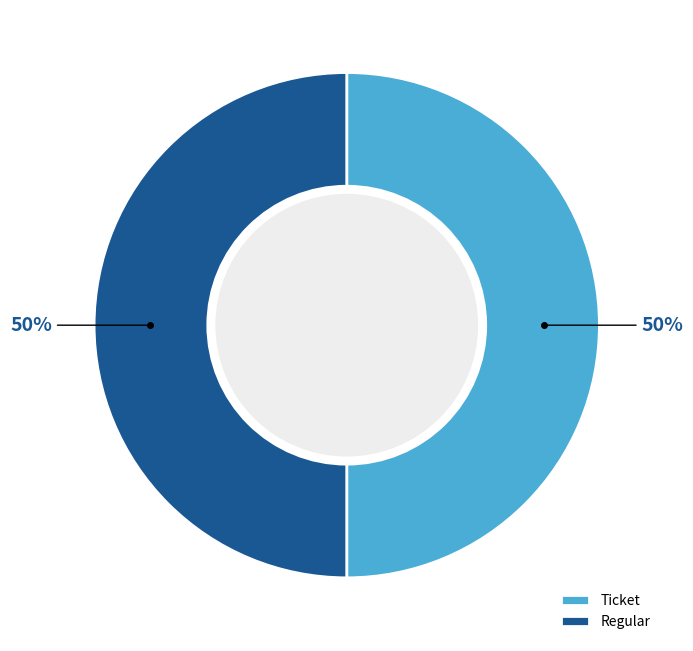

Is the sum of Ticket and Regular greater than half?

Yes